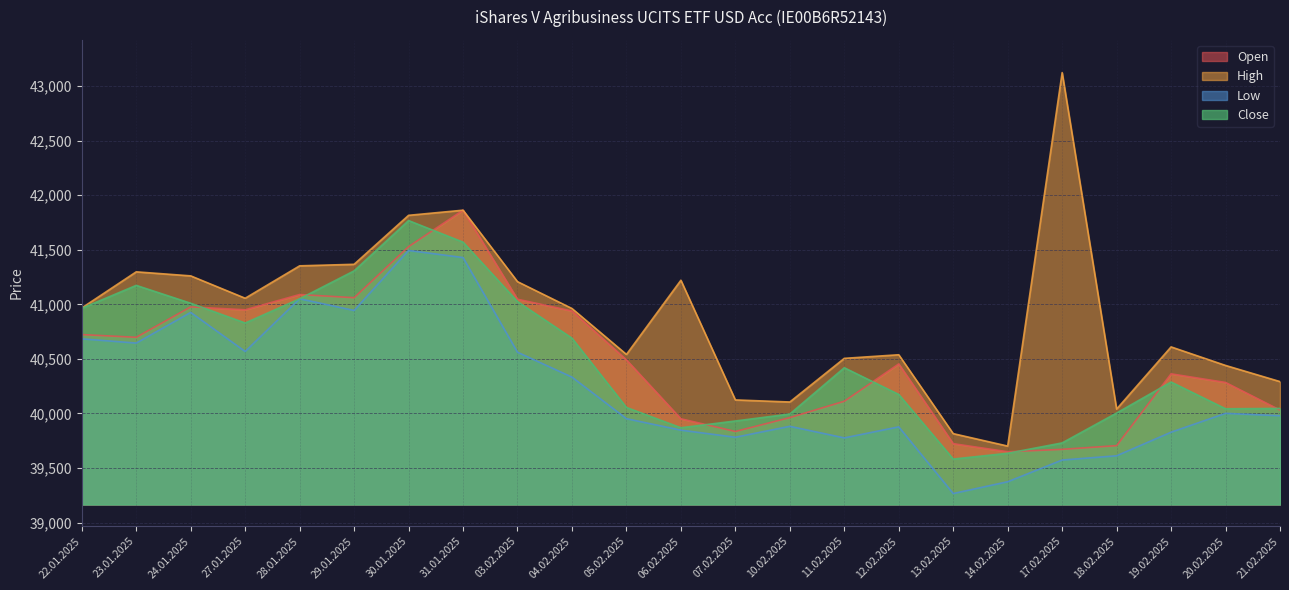

Rank the series by their maximum value, from lowest to highest.

Low, Close, Open, High